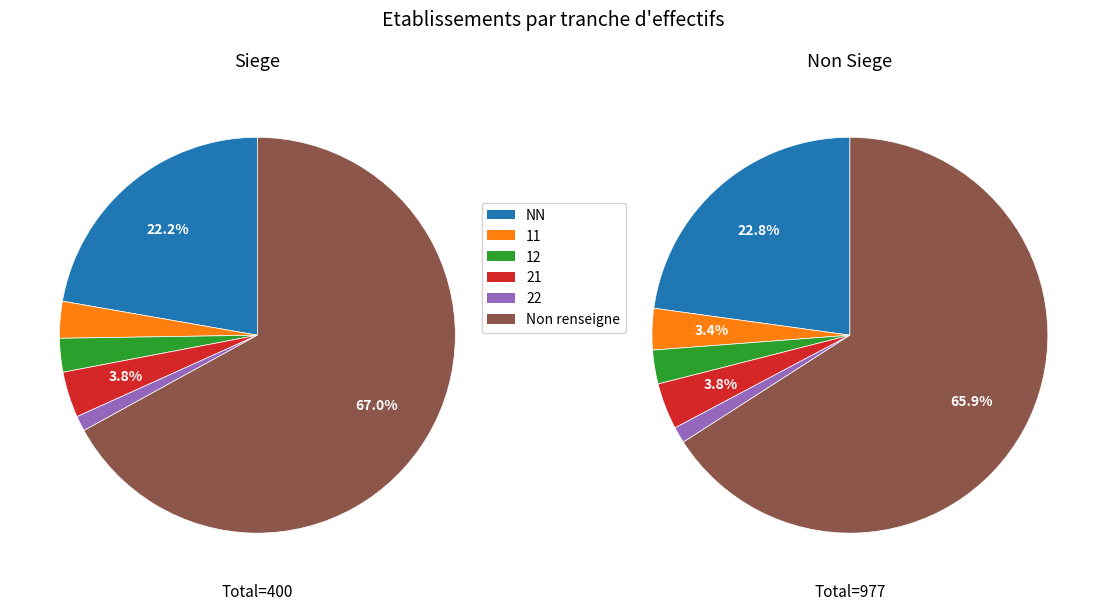

To the nearest percent, what is the difference between the largest and smallest slice percentages?

65%